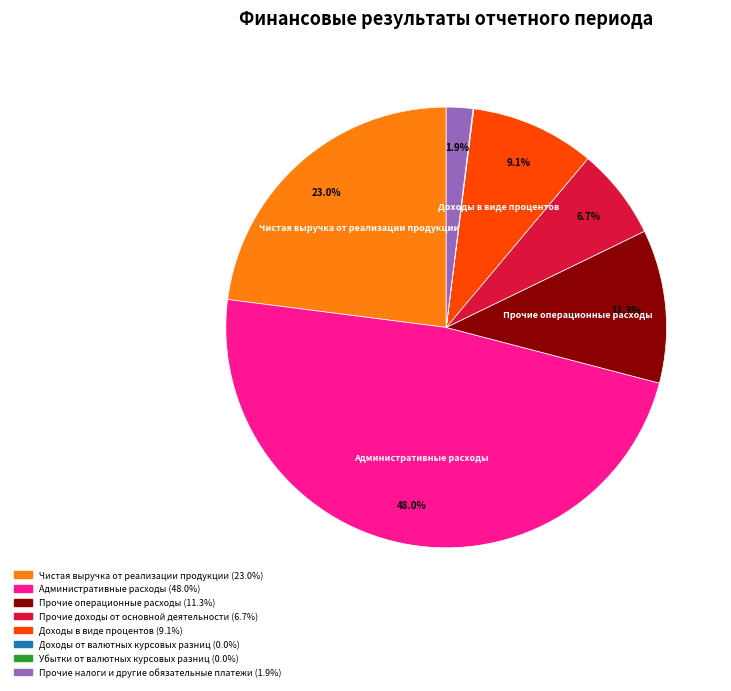

Is there a majority slice in this chart?

No